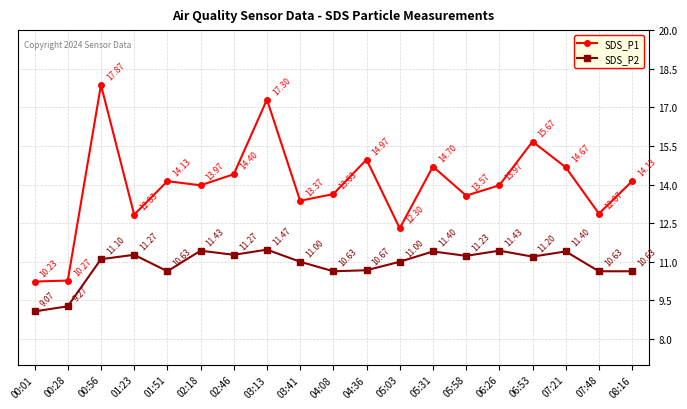

List the series in order of their overall mean, lowest first.

SDS_P2, SDS_P1